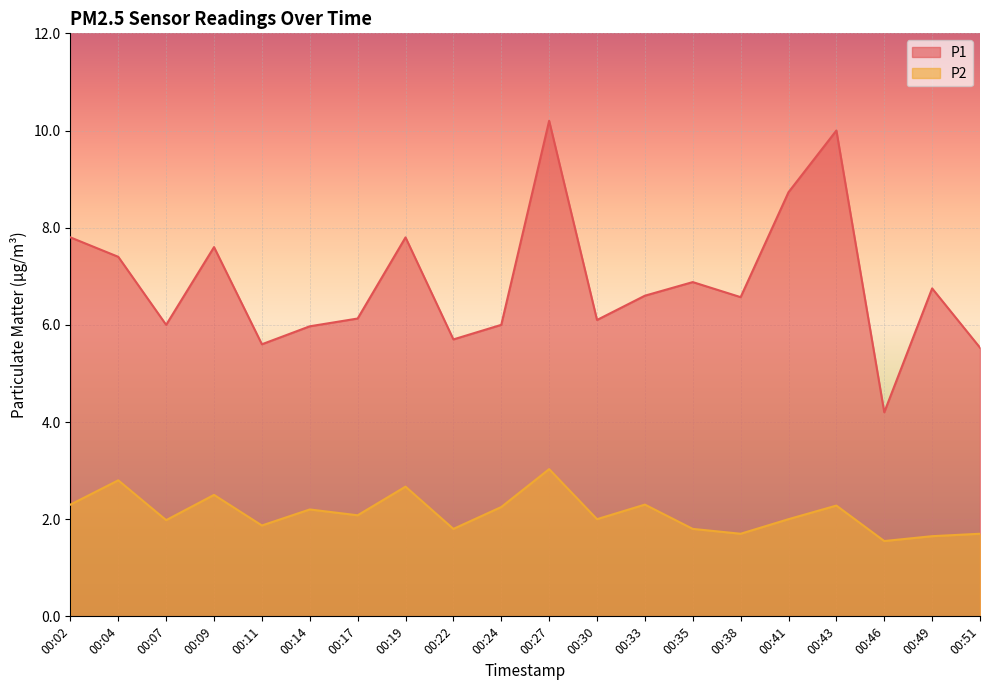

Reading right to left, what are all the values shown in this chart?

P1: 5.5	6.8	4.2	10.0	8.7	6.6	6.9	6.6	6.1	10.2	6.0	5.7	7.8	6.1	6.0	5.6	7.6	6.0	7.4	7.8
P2: 1.7	1.6	1.6	2.3	2.0	1.7	1.8	2.3	2.0	3.0	2.2	1.8	2.7	2.1	2.2	1.9	2.5	2.0	2.8	2.3